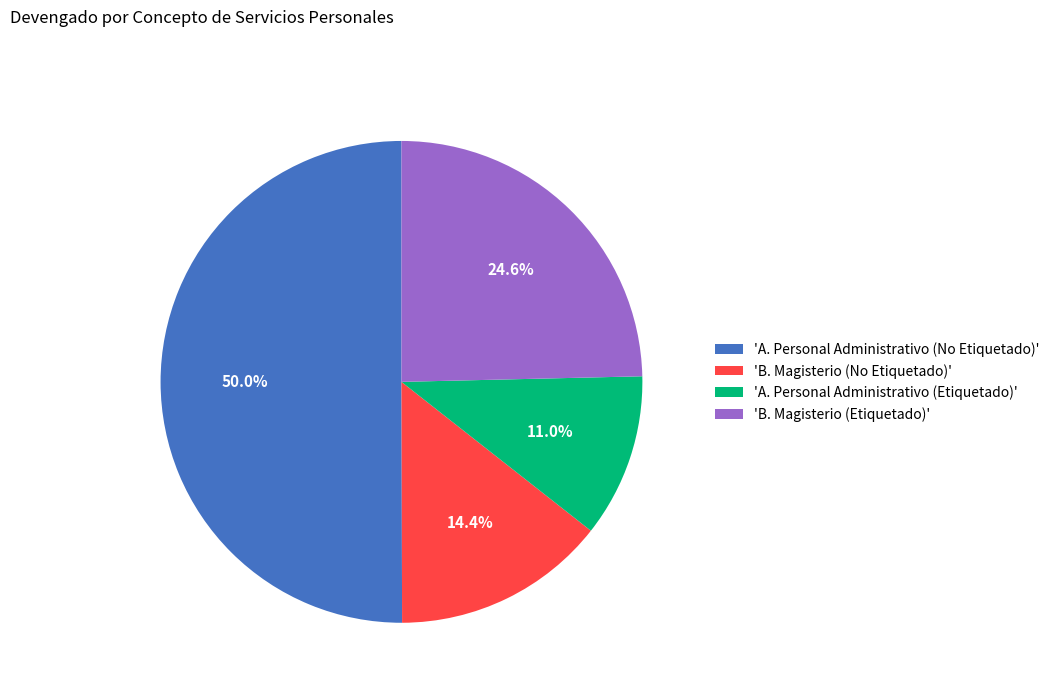

Does 'A. Personal Administrativo (Etiquetado)' account for over 50% of the chart?

No